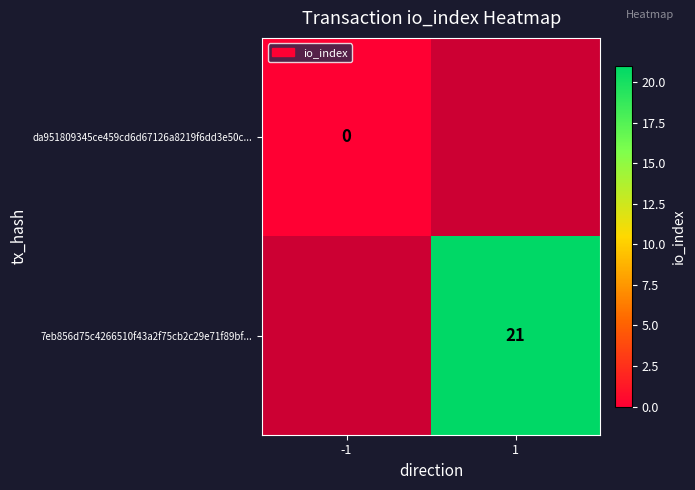

Between -1 and 1, which is larger?

1